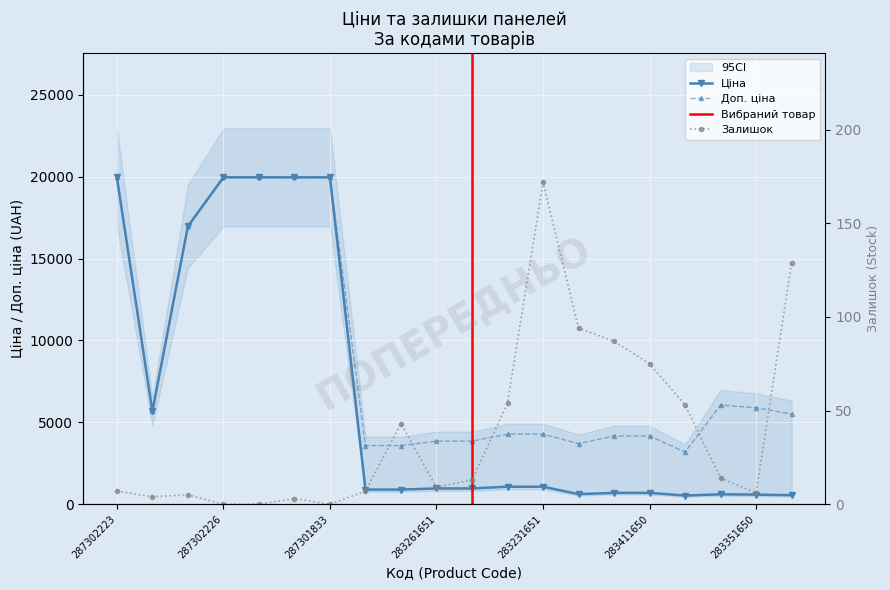

Rank the categories by Доп. ціна value from highest to lowest.

287302223, 287302226, 287302225, 287302224, 287301833, 287292222, 283381651, 283351650, 10832185, 283321856, 283231856, 283231651, 283411651, 283411650, 283261651, 283261052, 281731856, 283291856, 283291650, 283400563